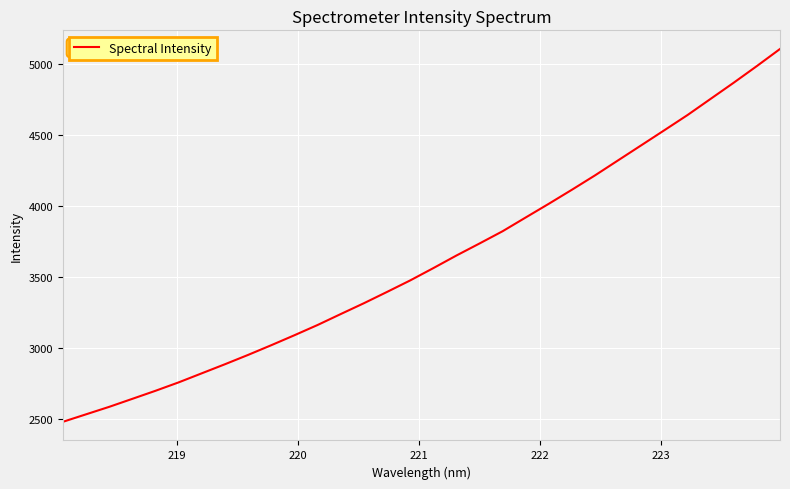

What is the difference between the maximum and minimum values?

2623.8